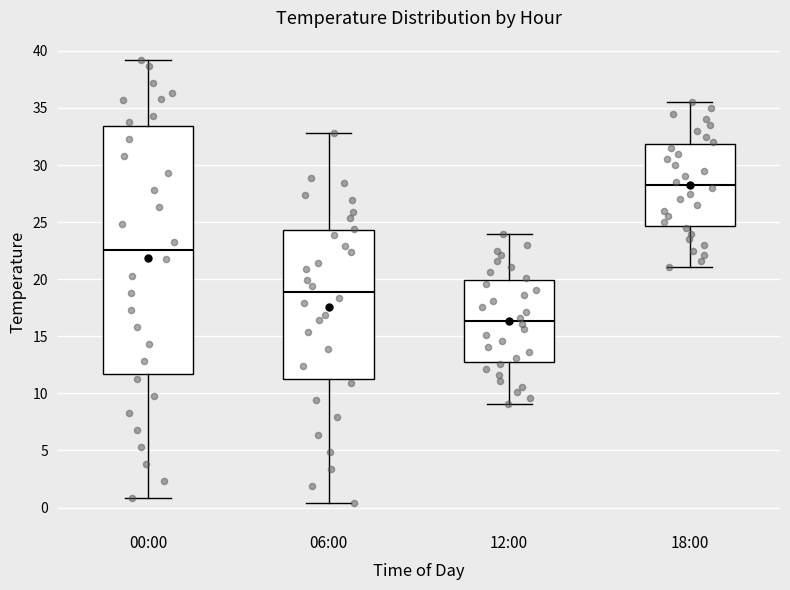

Reading left to right, transcribe this box plot: for each box, give where its median line is, the range the box spans, and where its two whiskers end, as read against the y-axis. The values are not printed on the chart, so give them approximately, as read against the axis.

00:00: median 22.5, box 11.5 to 33.5, whiskers 1.0 to 39.0
06:00: median 19.0, box 11.5 to 24.5, whiskers 0.5 to 33.0
12:00: median 16.5, box 12.5 to 20.0, whiskers 9.0 to 24.0
18:00: median 28.5, box 24.5 to 32.0, whiskers 21.0 to 35.5